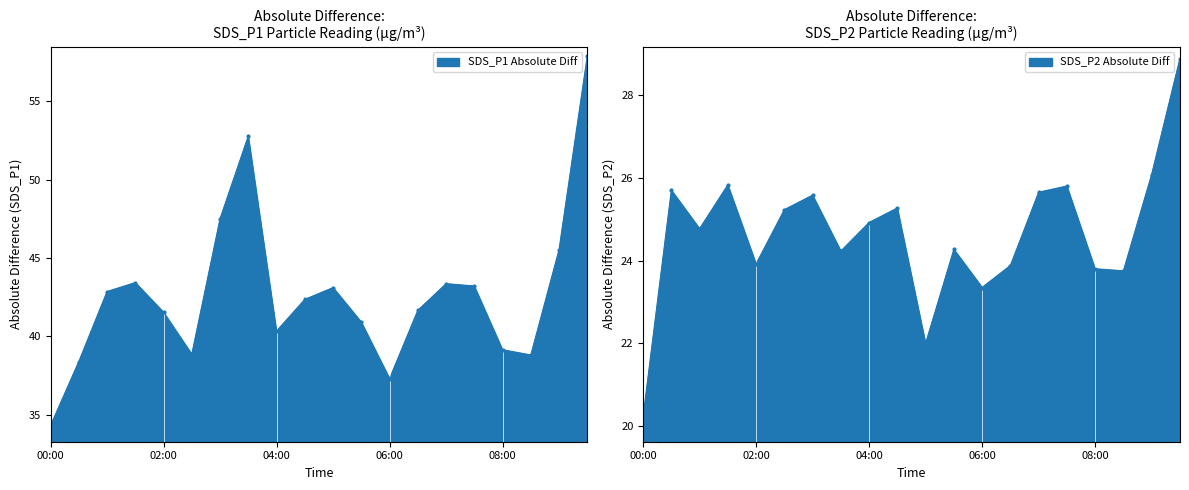

Reading right to left, extract all data points from this chart.

SDS_P1: 57.9	45.5	38.8	39.1	43.2	43.4	41.6	37.3	40.9	43.1	42.4	40.3	52.8	47.5	38.9	41.5	43.4	42.9	38.4	34.3
SDS_P2: 28.9	26.1	23.8	23.8	25.8	25.6	23.9	23.4	24.3	22.0	25.3	24.9	24.2	25.6	25.2	23.9	25.8	24.8	25.7	20.2